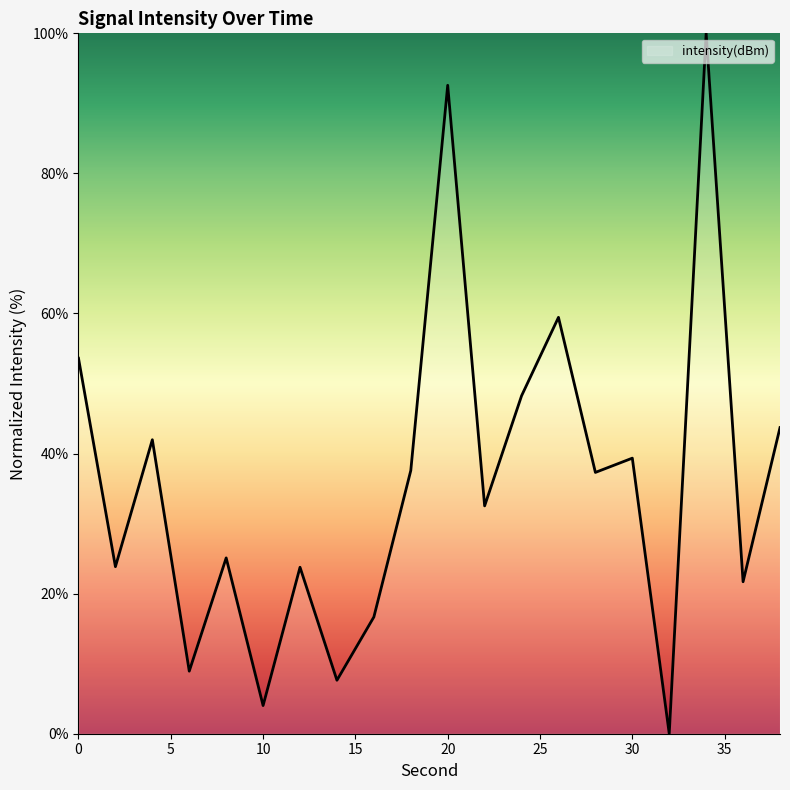

What is the maximum value shown in the chart?

100.0